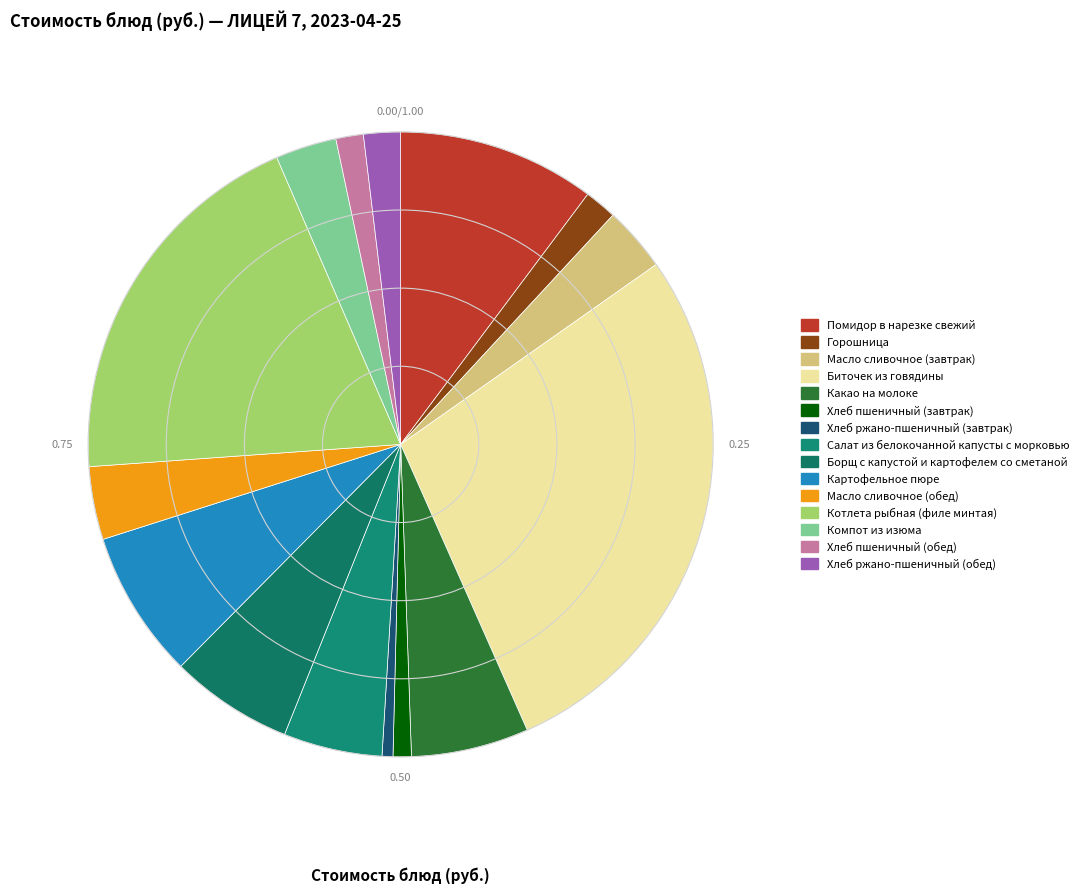

What percentage is the Котлета рыбная (филе минтая) slice, to the nearest percent?

20%